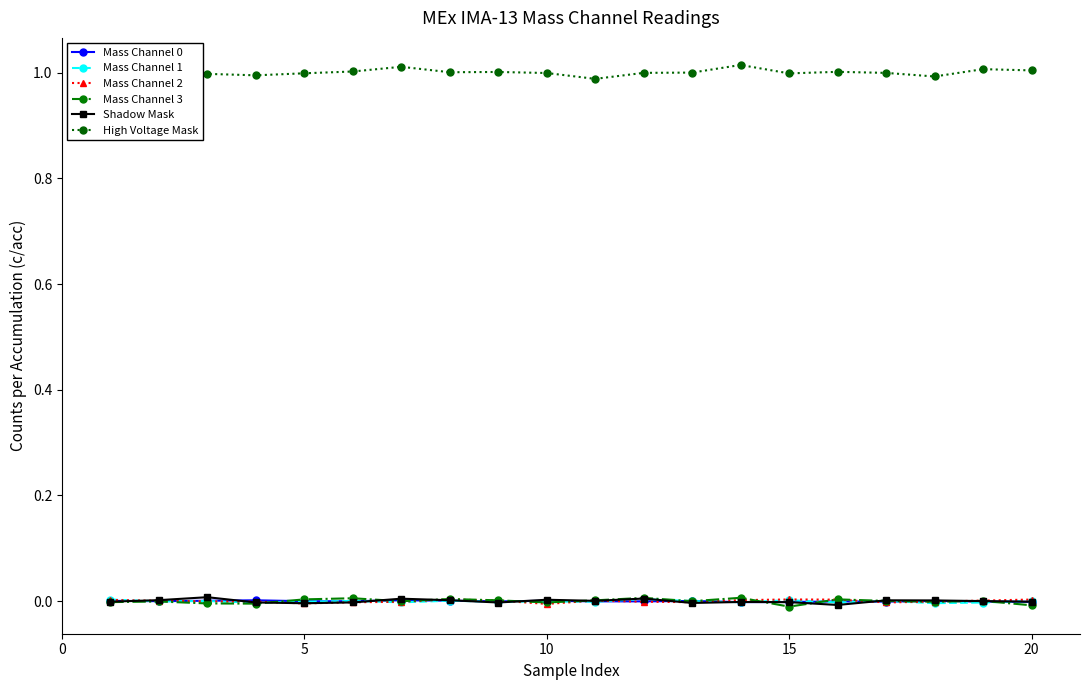

True or false: Mass Channel 0 has more than 2 interior local peaks.

True